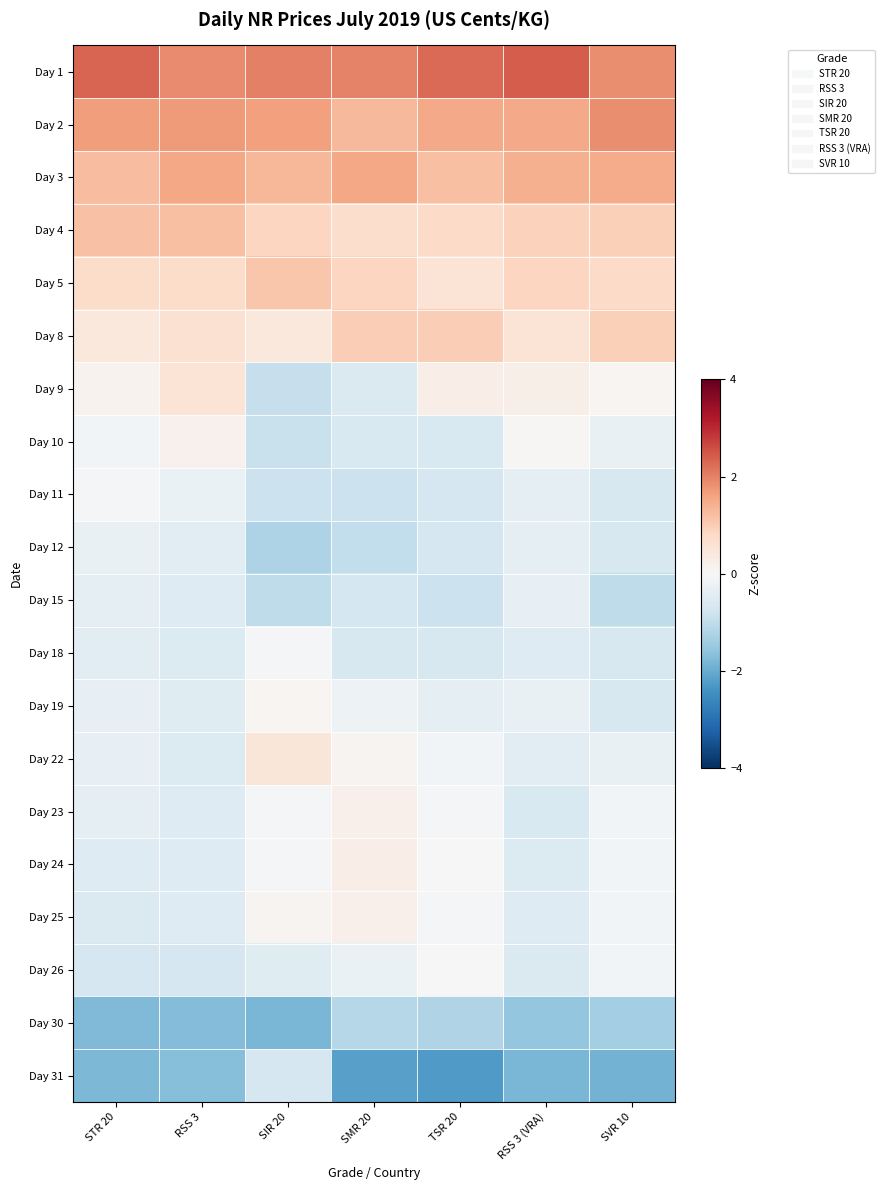

At RSS 3 (VRA), list the series in order from smallest to largest.

Day 31, Day 30, Day 23, Day 26, Day 24, Day 25, Day 18, Day 22, Day 12, Day 11, Day 15, Day 19, Day 10, Day 9, Day 8, Day 5, Day 4, Day 3, Day 2, Day 1